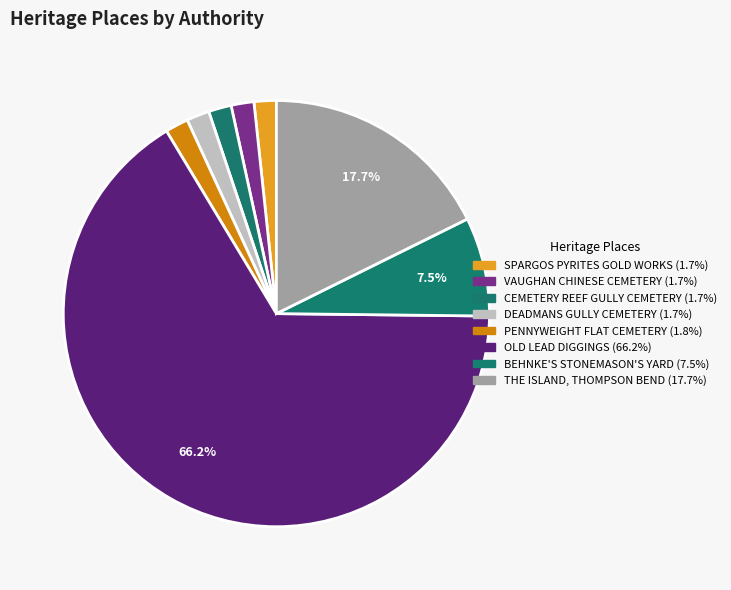

Is the sum of OLD LEAD DIGGINGS and VAUGHAN CHINESE CEMETERY greater than half?

Yes